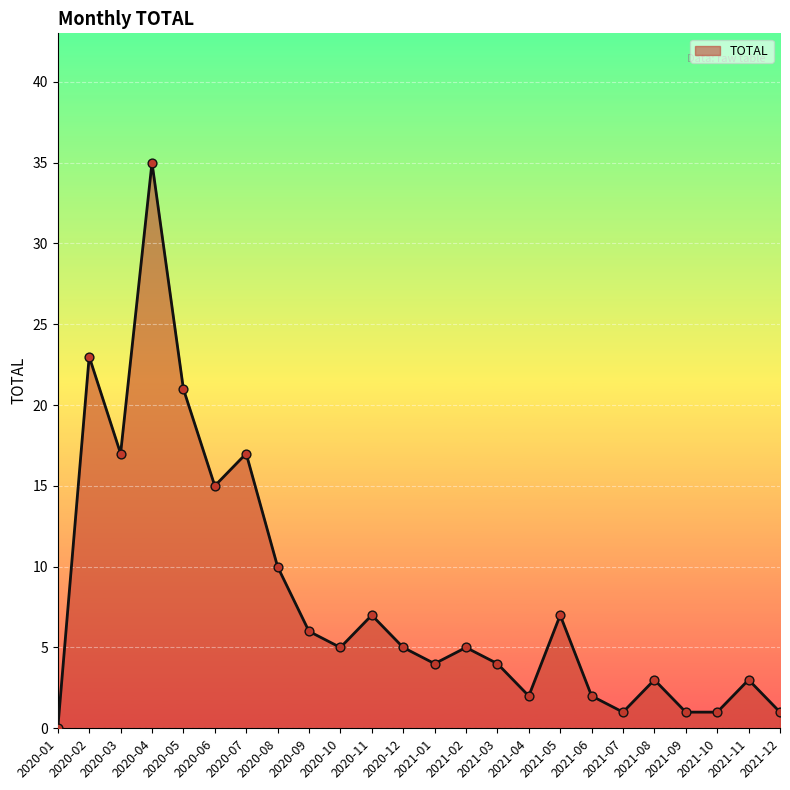

What is the change in value from 2020-01 to 2020-03?

+17